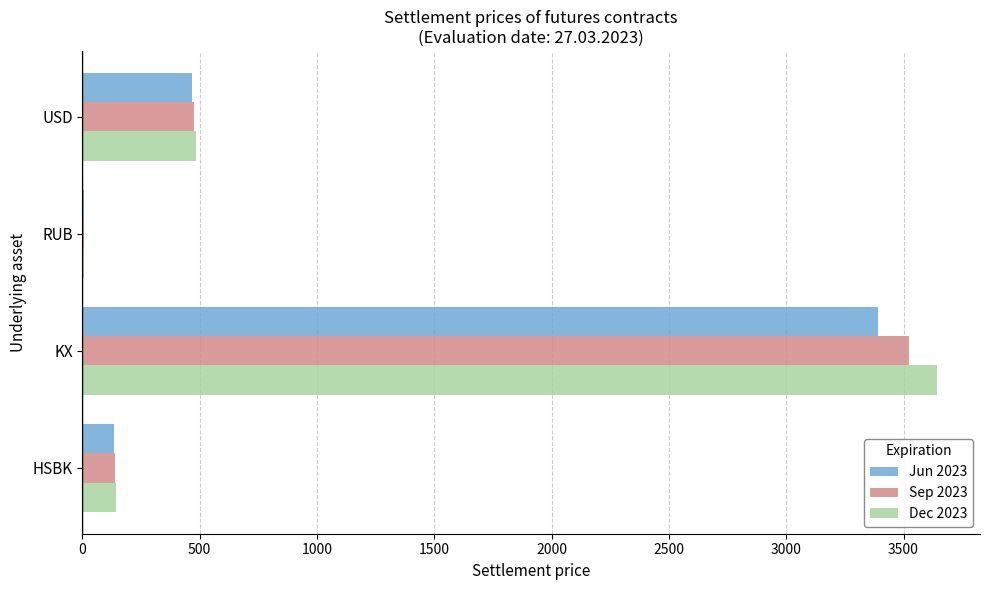

Where is Sep 2023 nearest to the value 1764?

USD